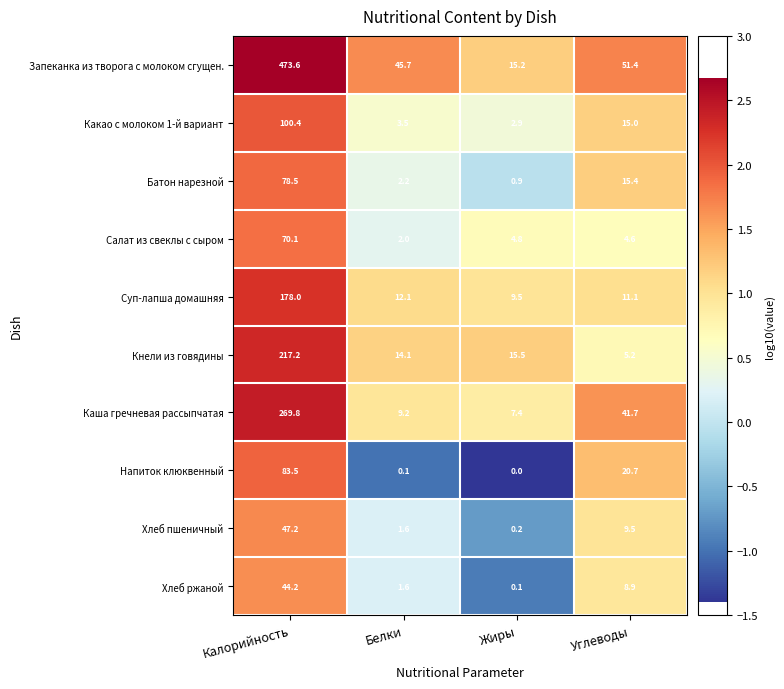

At how many categories does at least one series exceed 0?

4